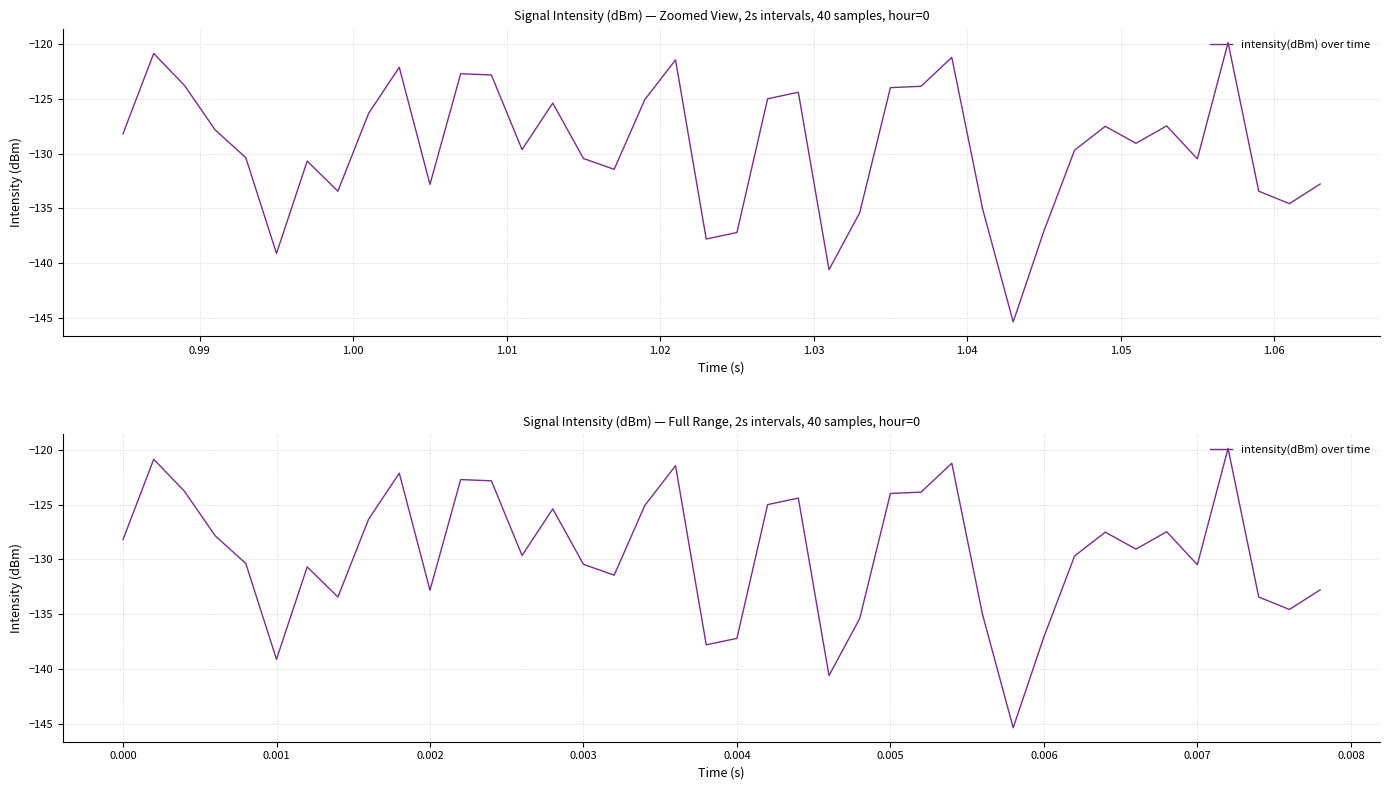

True or false: the data shows -94.8 at 29.

False